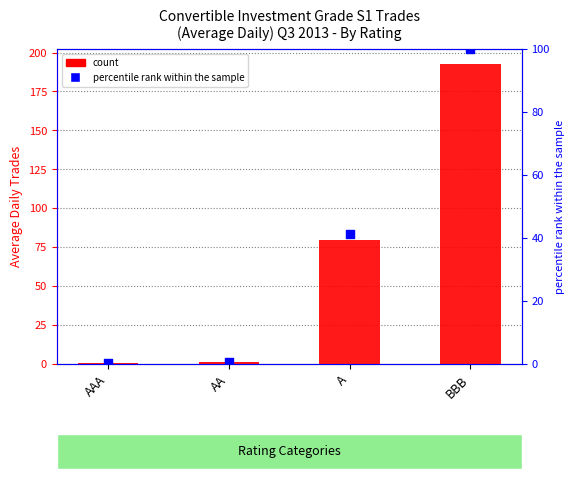

Which series has the largest total across all categories?

count